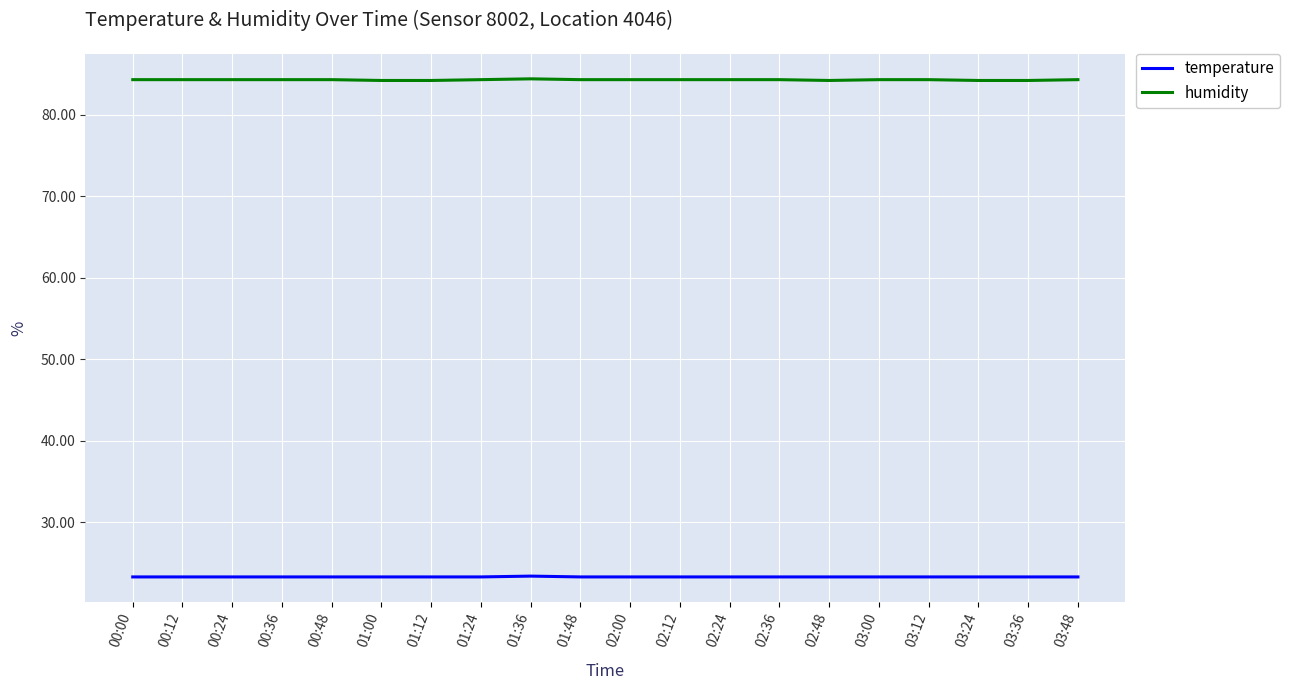

Is this an area chart (filled region under the line)?

No